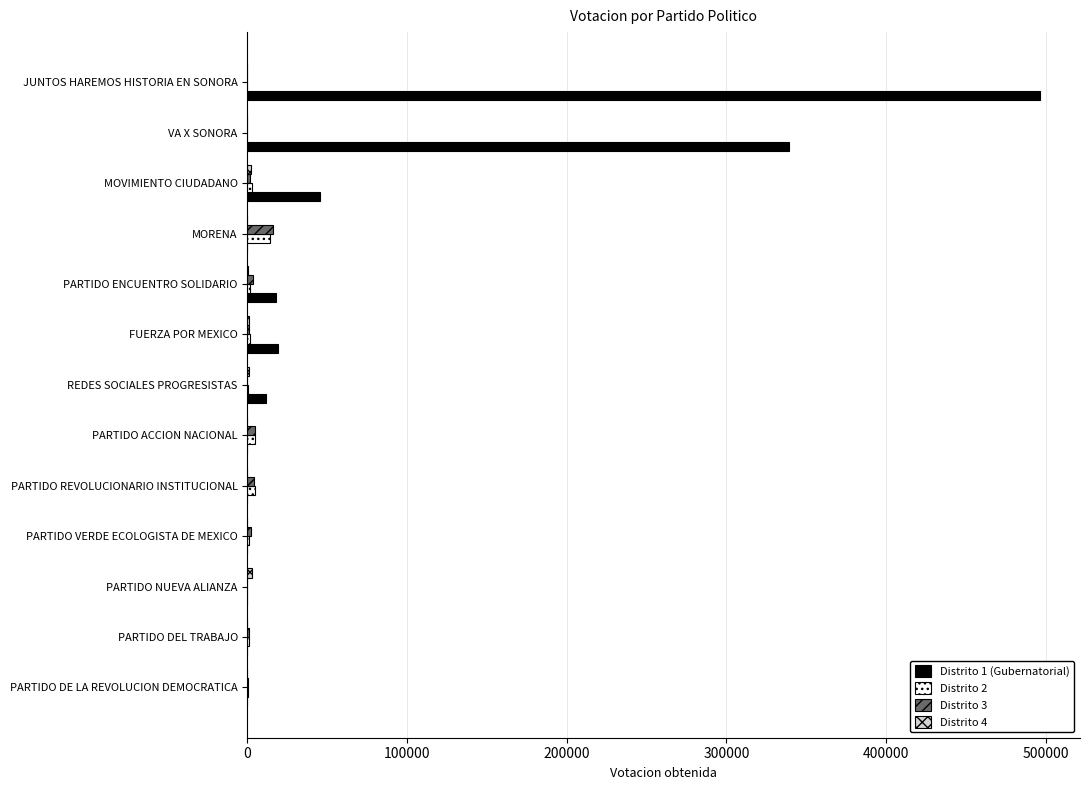

How many categories are shown in the chart?

13